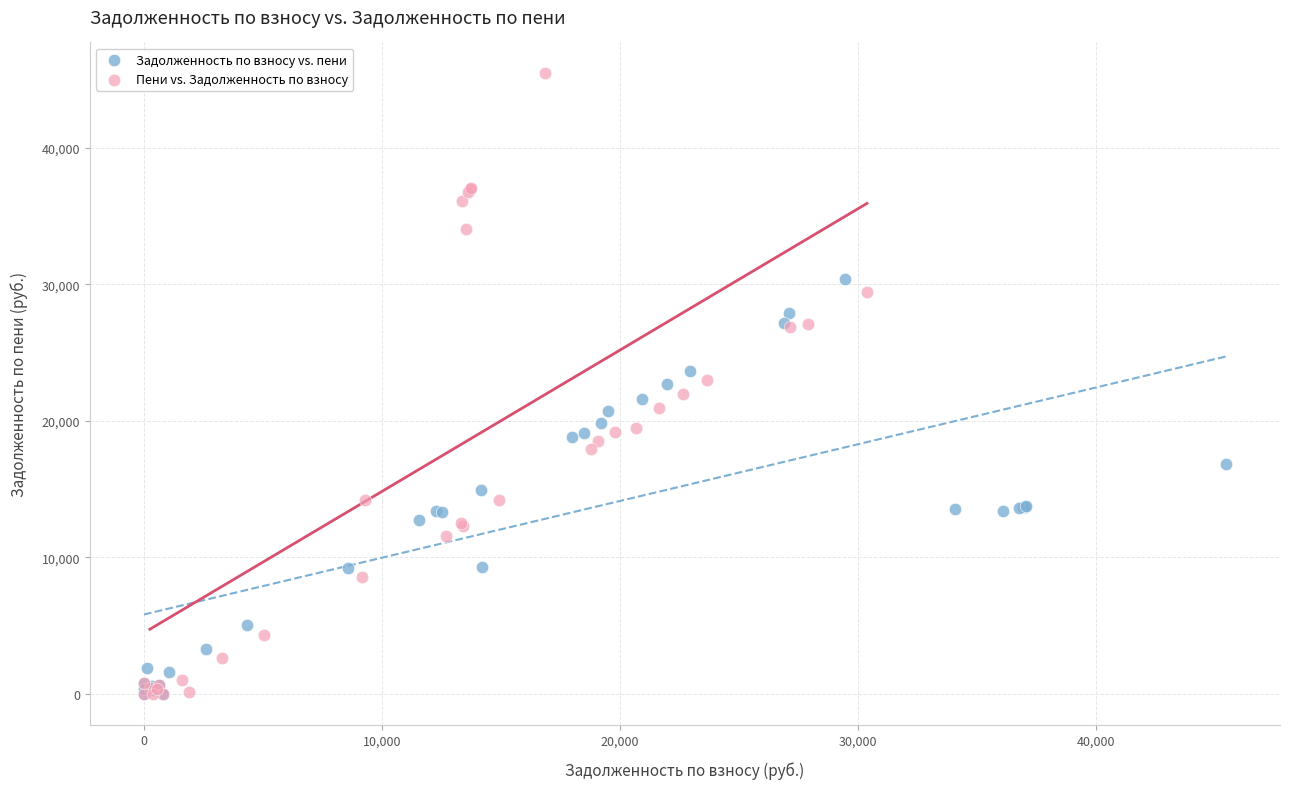

What are all the series names shown in the legend?

Задолженность по взносу vs. пени, Пени vs. Задолженность по взносу